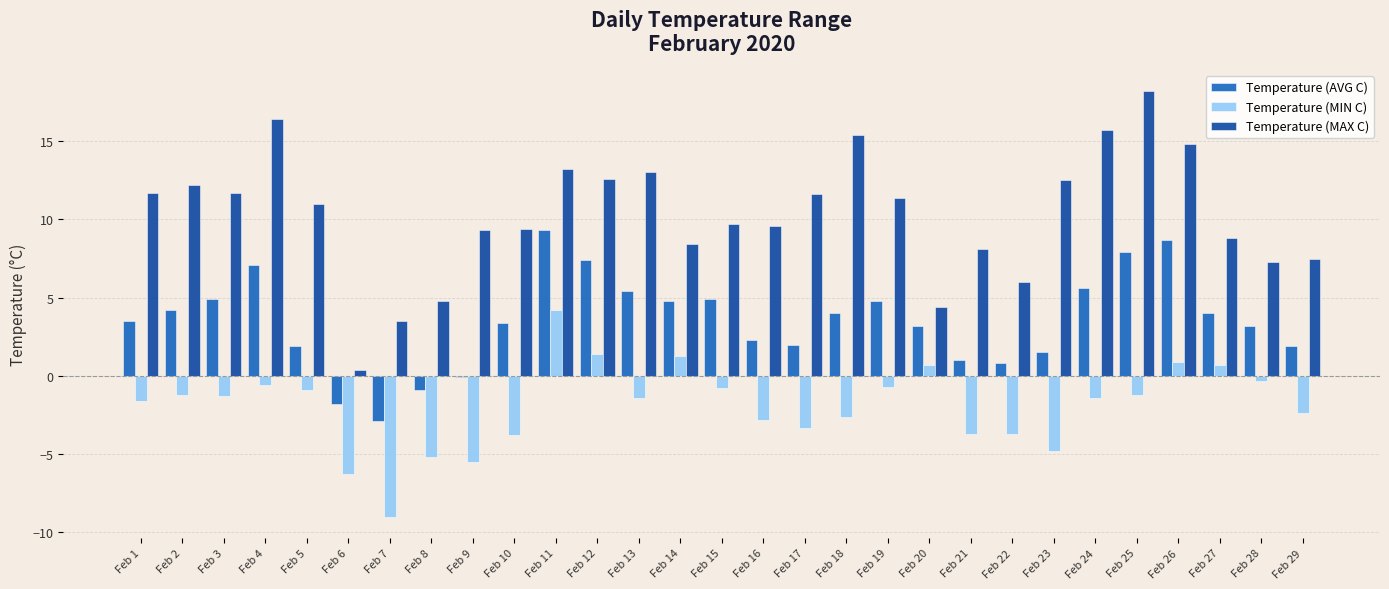

True or false: Temperature (AVG C) has a value of -0.1 at Feb 9.

True